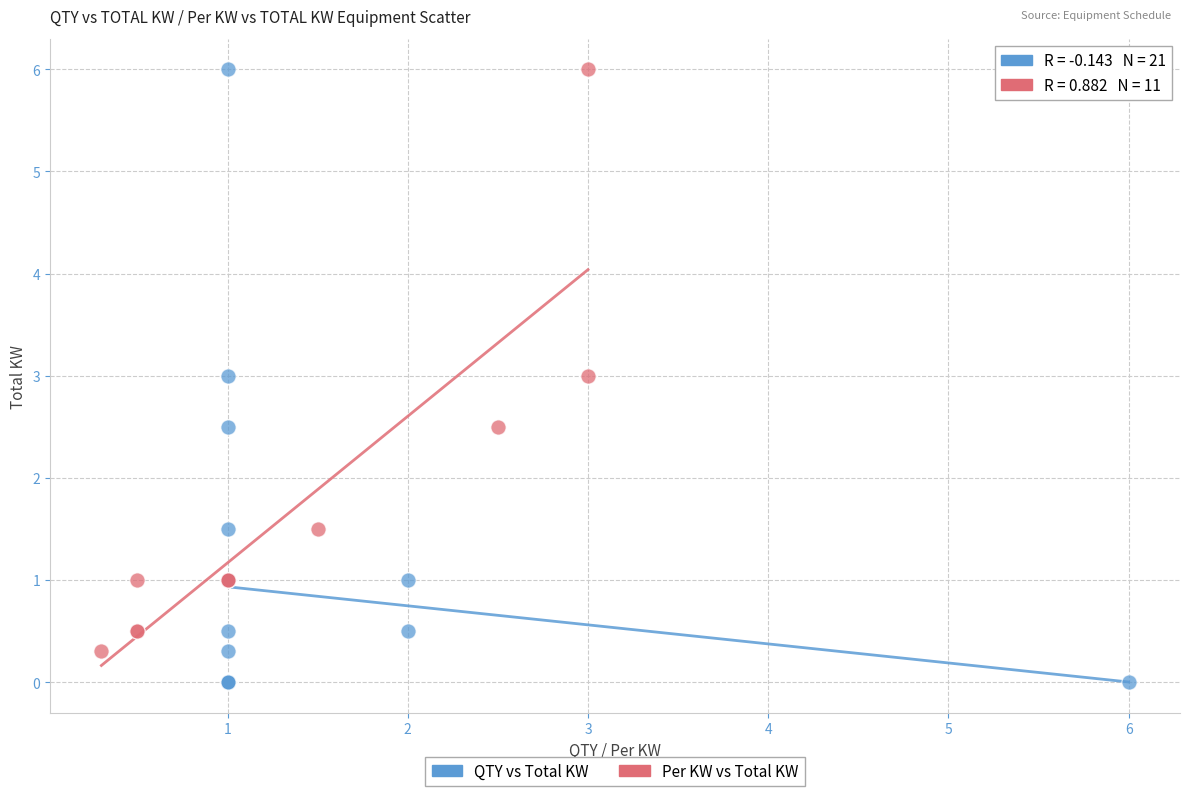

Which series has the largest Y range (max minus min)?

QTY vs Total KW